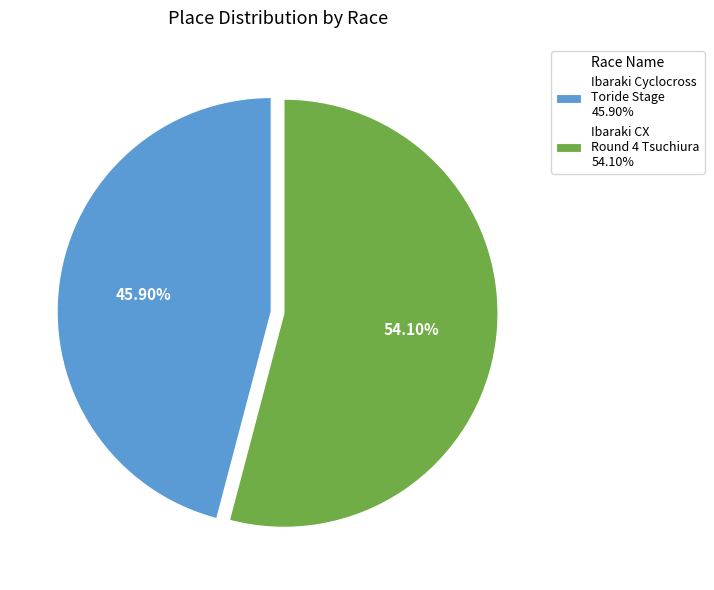

True or false: Ibaraki CX Round 4 Tsuchiura accounts for 54% of the total.

True